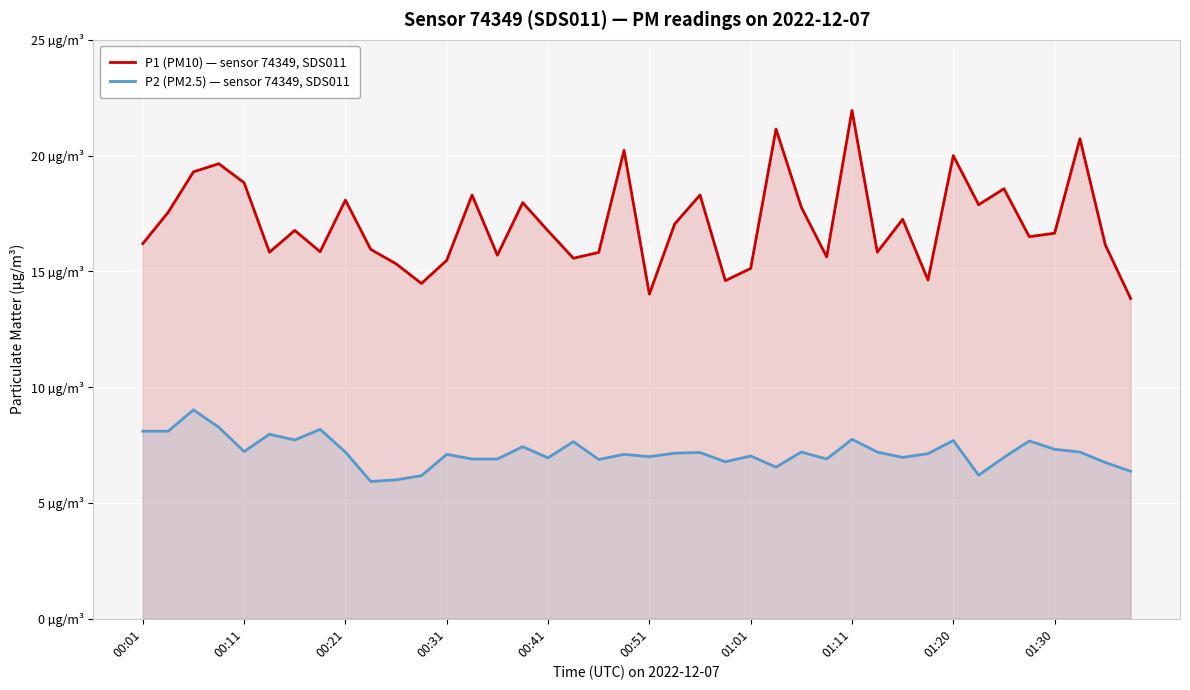

How many categories are shown in the chart?

40